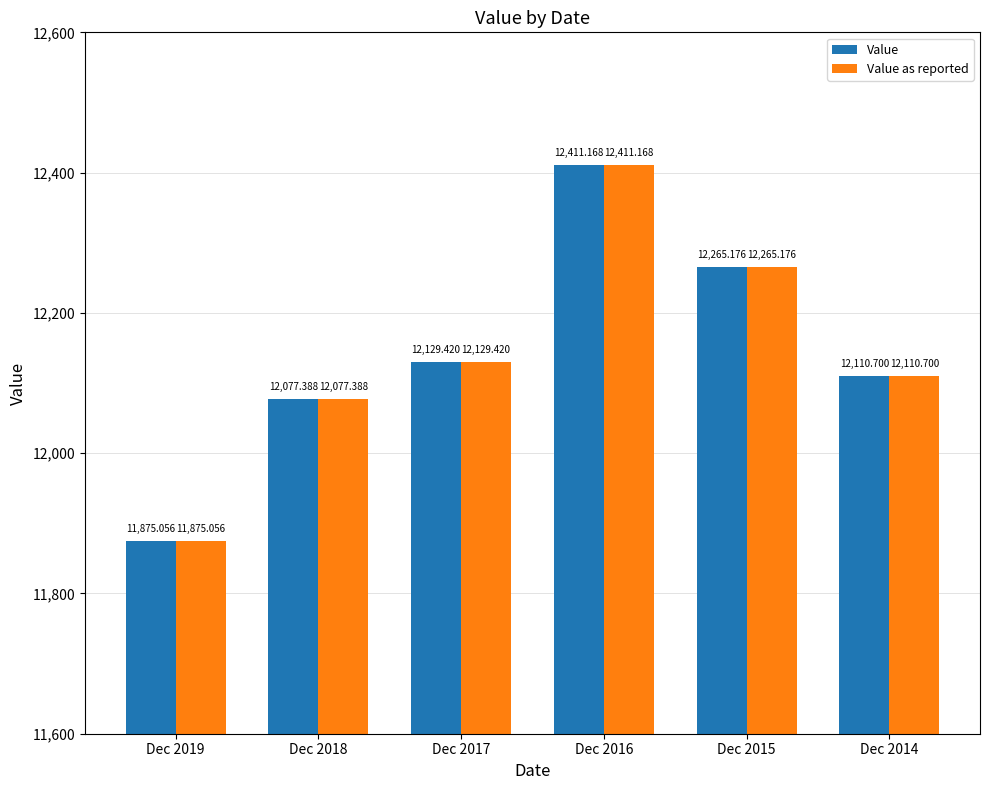

How many values in the Value series are below 12129?

3